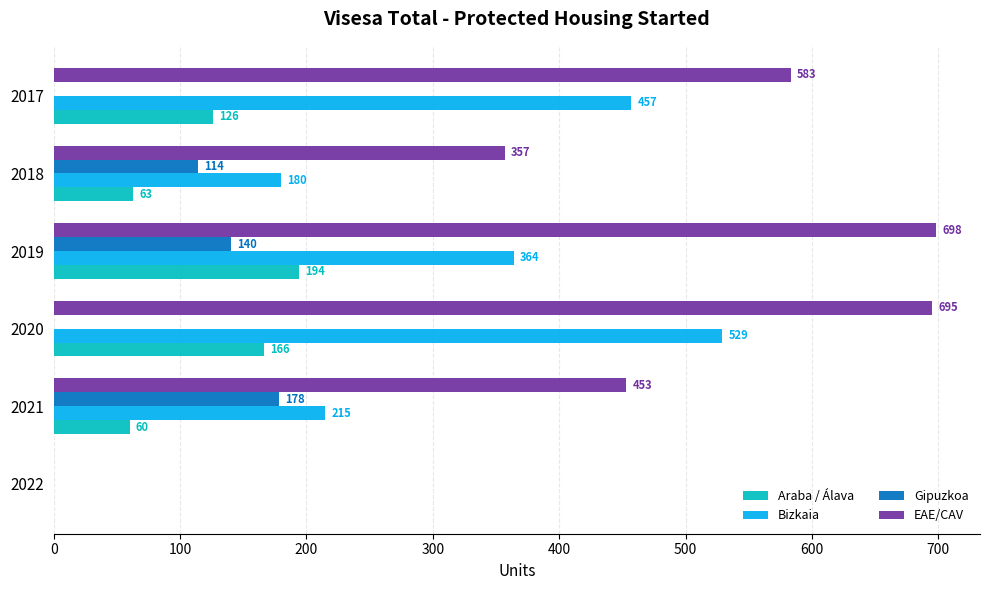

What is the highest value of the EAE/CAV series?

698